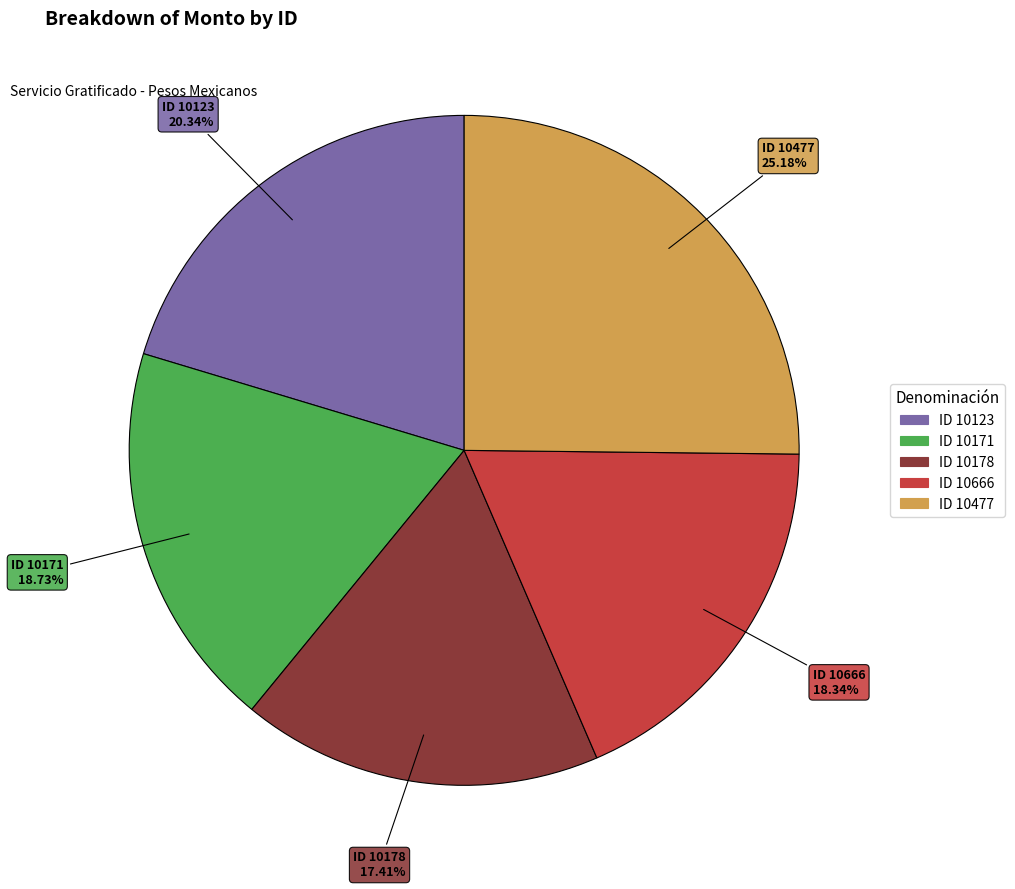

Is there any slice that represents more than half of the pie?

No